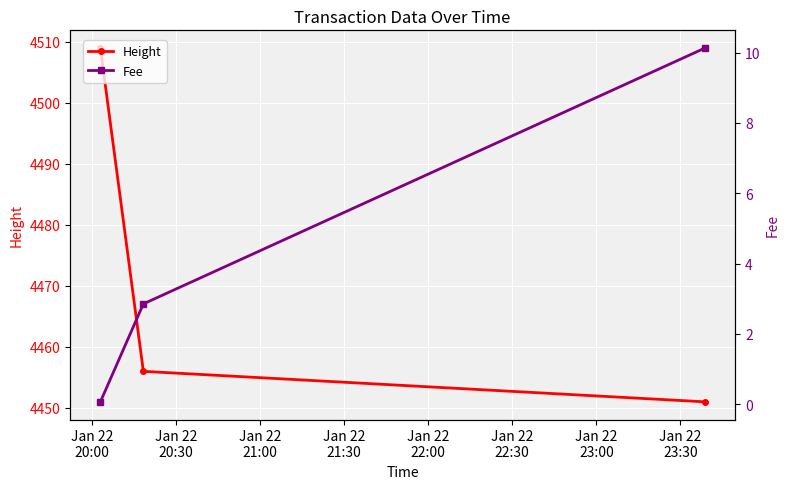

What is the lowest value of the Height series?

4451